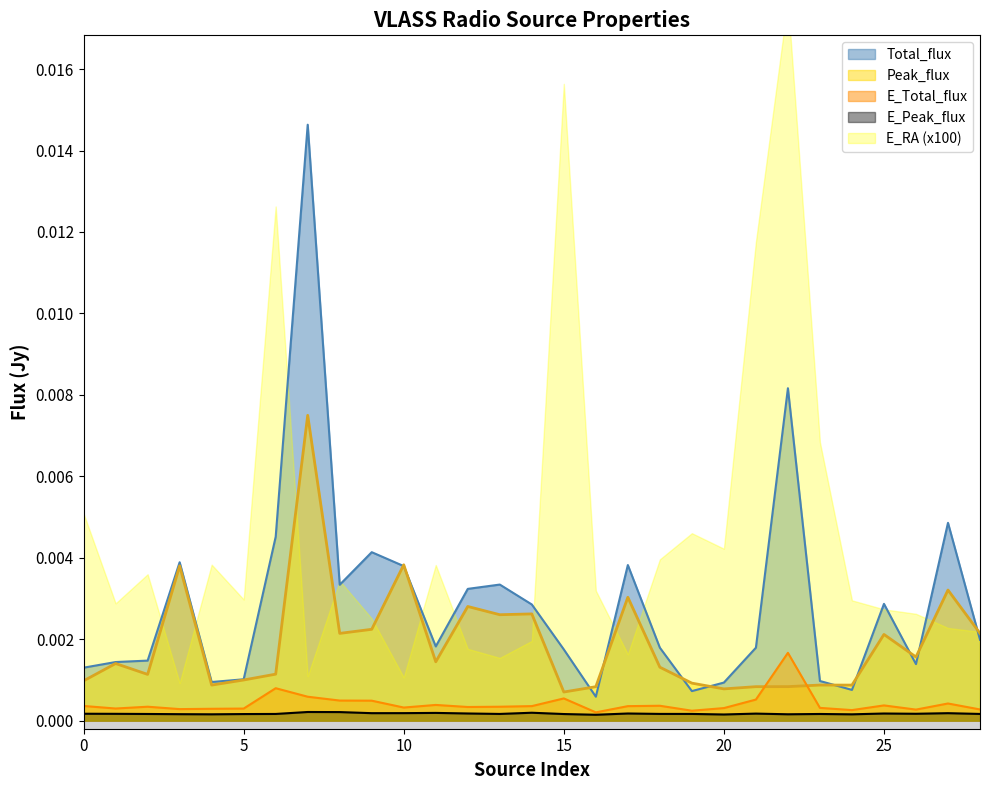

True or false: E_Total_flux and Total_flux intersect in this chart.

False